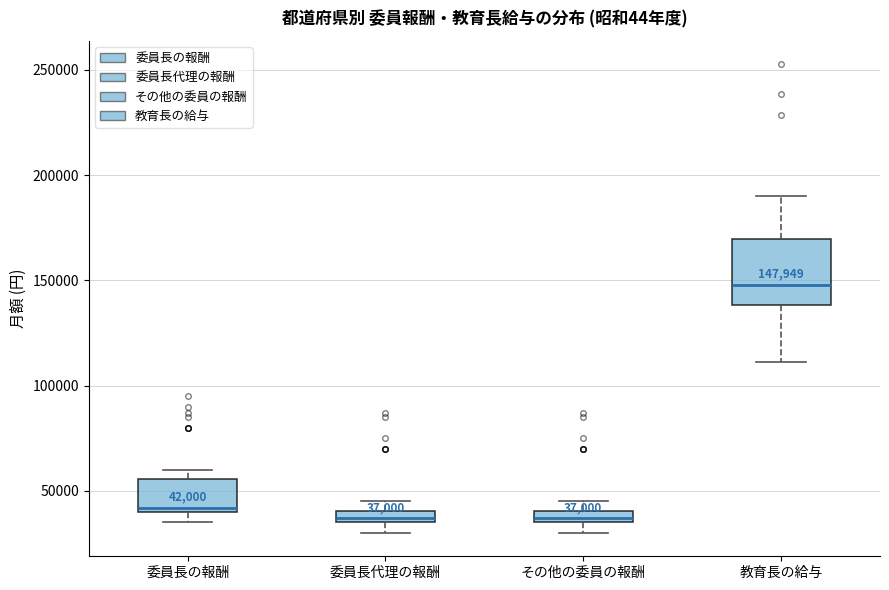

Comparing the boxes themselves (not the whiskers), which one is the tallest?

教育長の給与